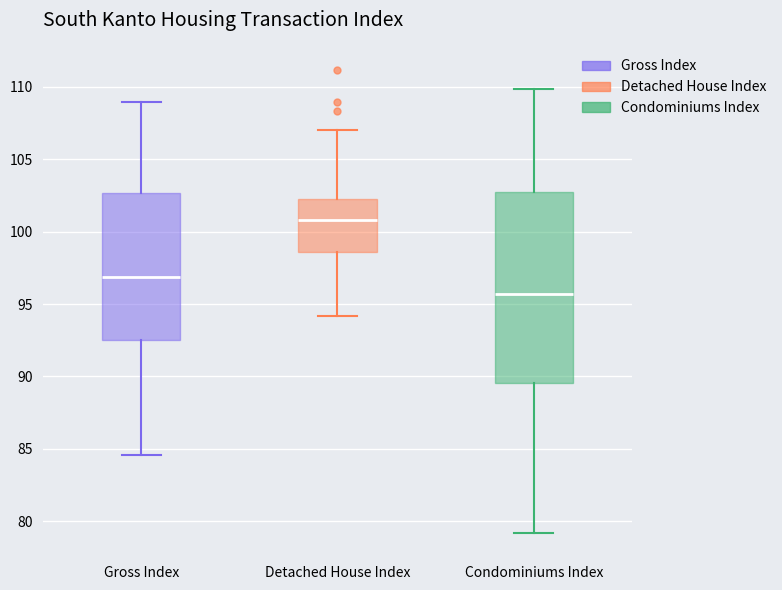

Which box has the lowest median line?

Condominiums Index